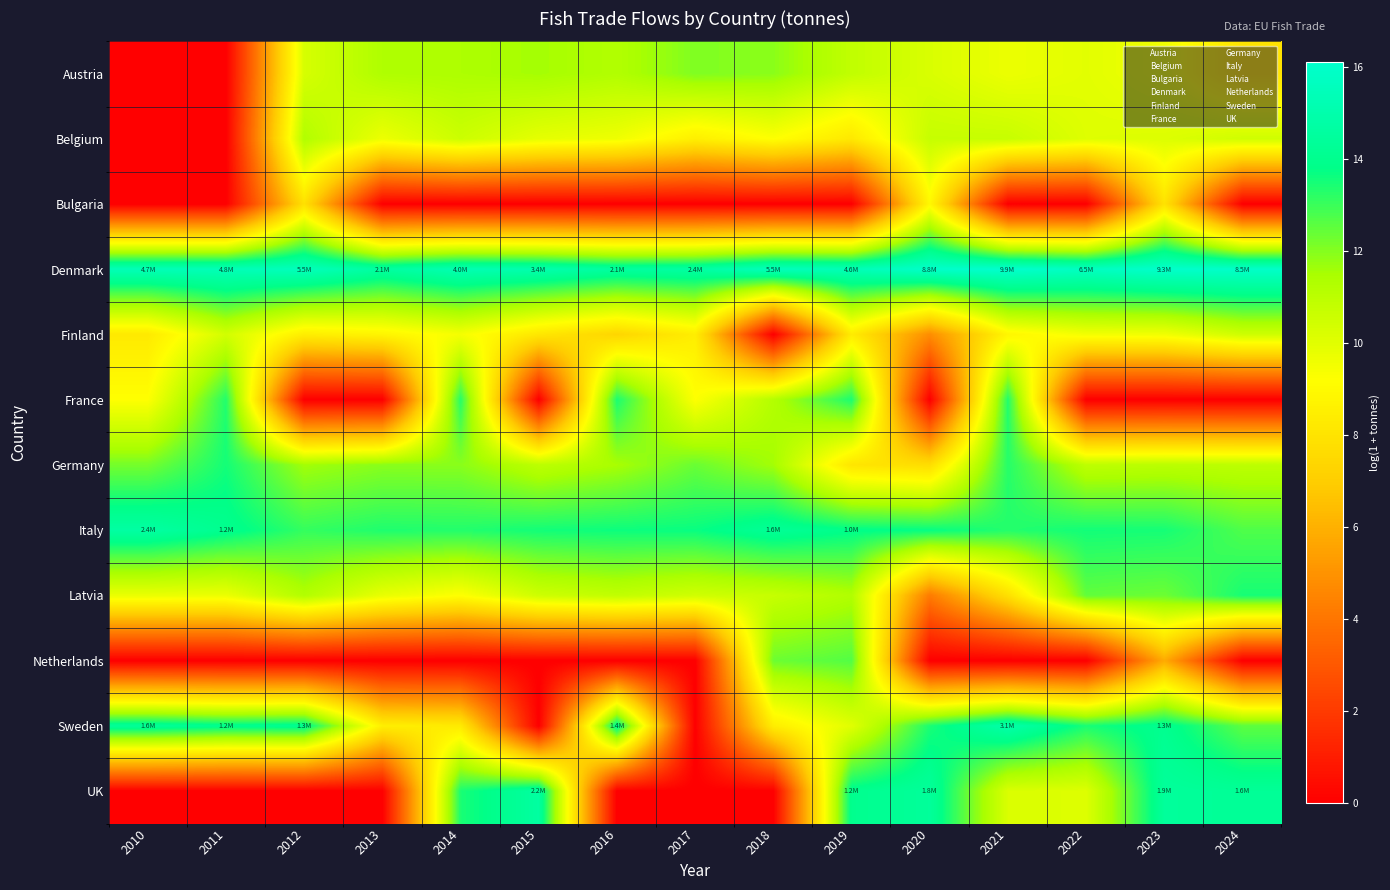

At which category is the sum across all series the highest?

2019